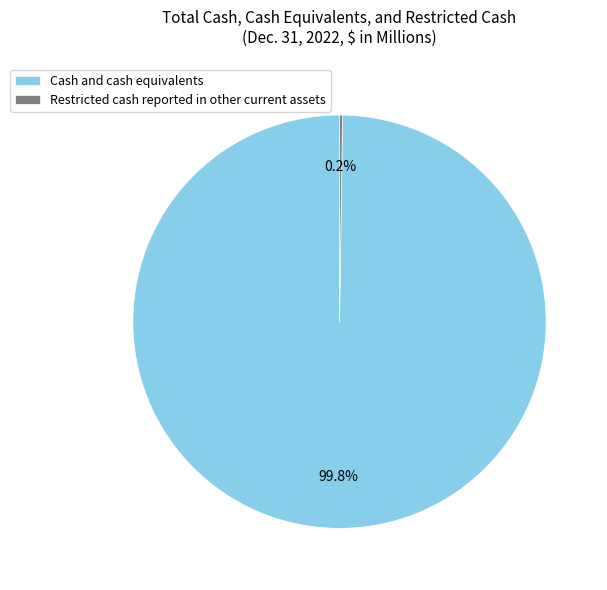

Does Cash and cash equivalents represent more than half of the total?

Yes